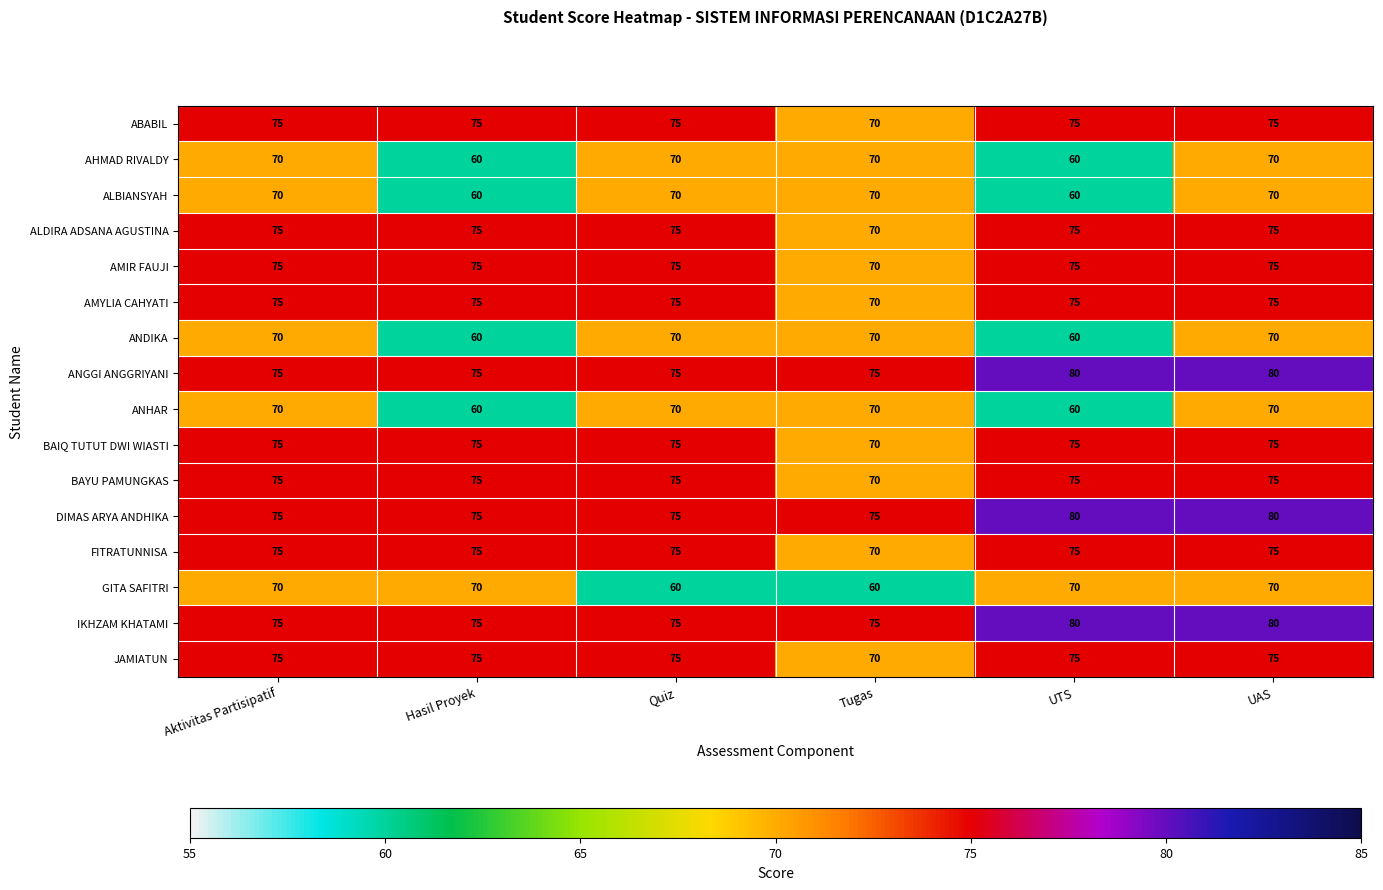

How many data points in JAMIATUN are less than 75?

1